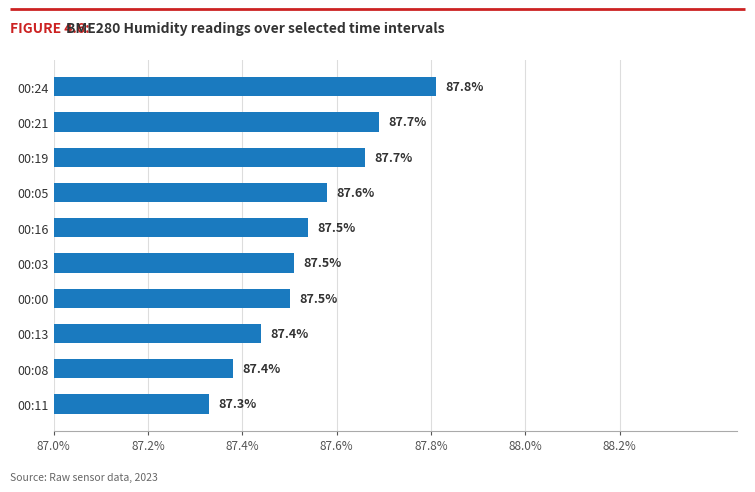

Approximately how many times larger is the value at 00:24 compared to 00:03?

1.0